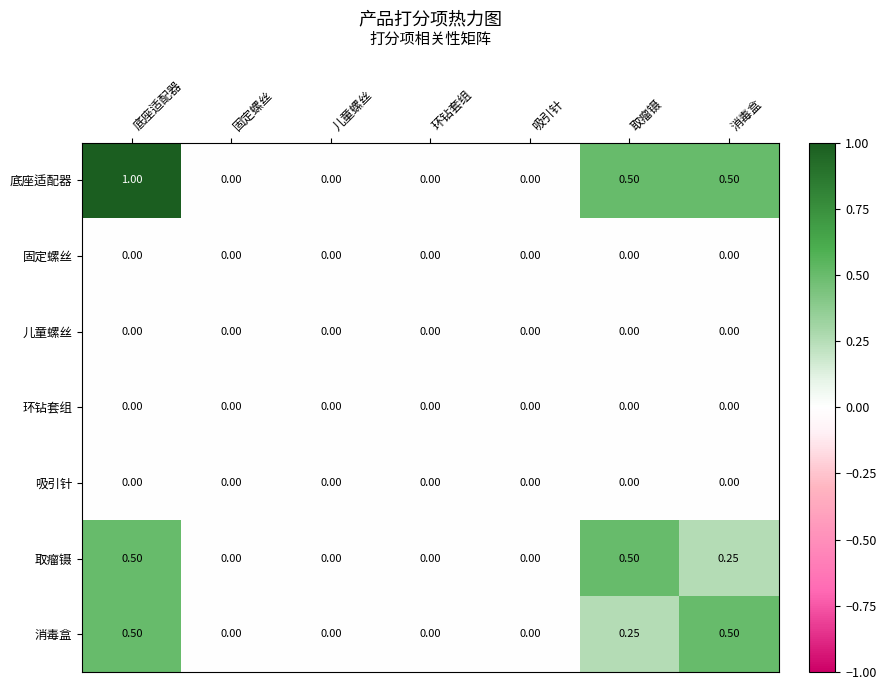

Which series has the largest range (max minus min)?

底座适配器